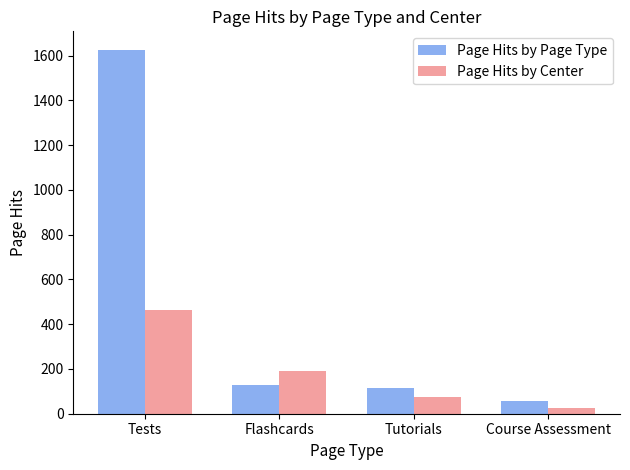

List the series in order of their overall mean, highest first.

Page Hits by Page Type, Page Hits by Center